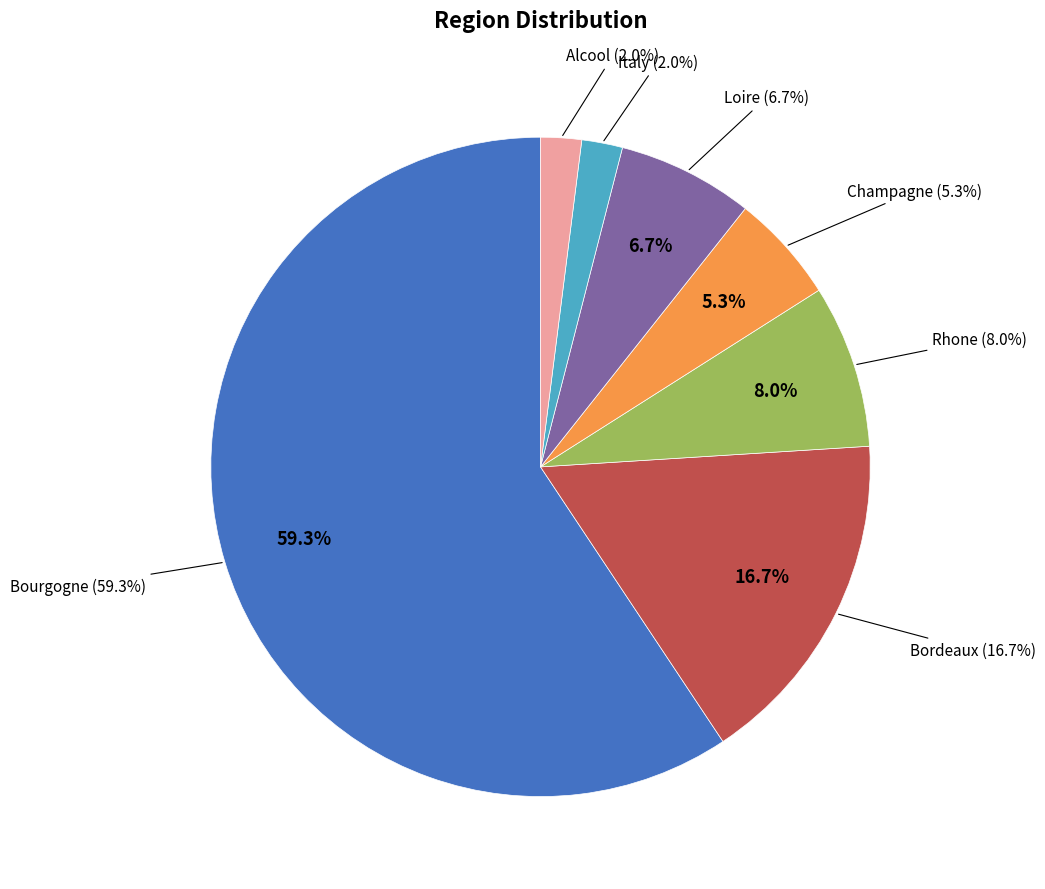

The Loire slice represents 17% of the pie. True or false?

False